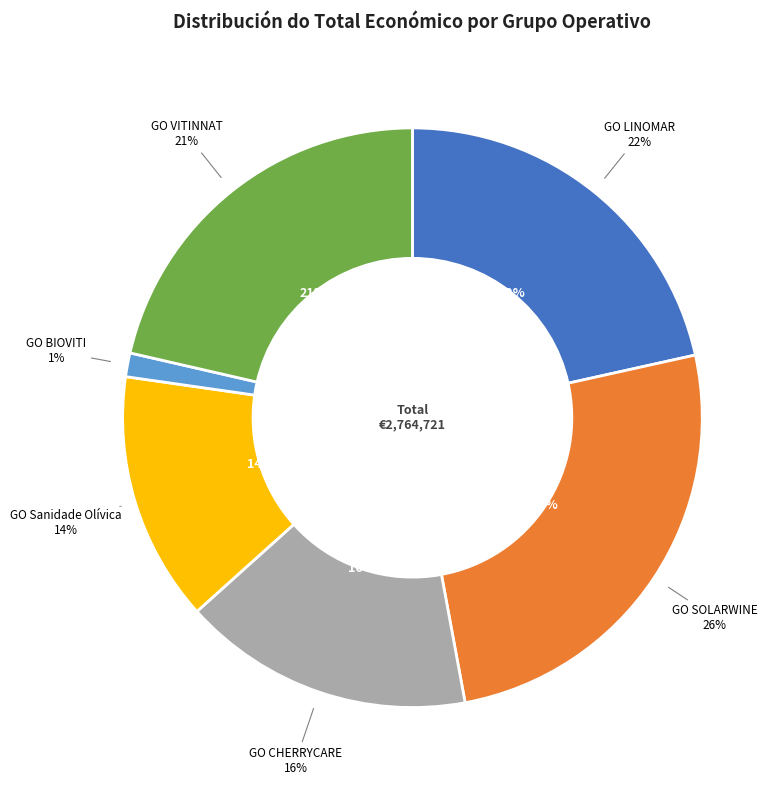

Is it true that GO LINOMAR is 16% of the pie?

False